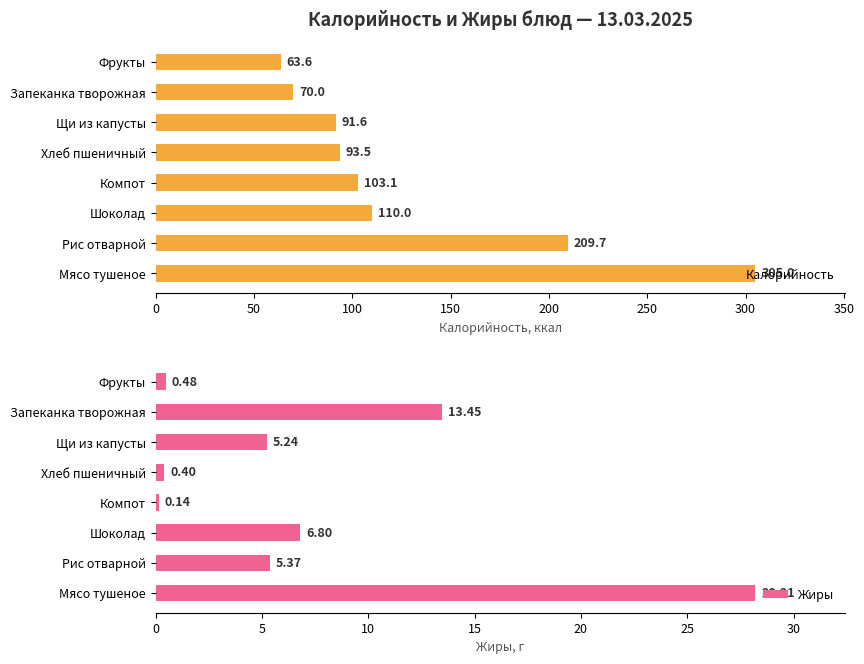

What is the value of the Калорийность bar at the 6th from the left?

91.6